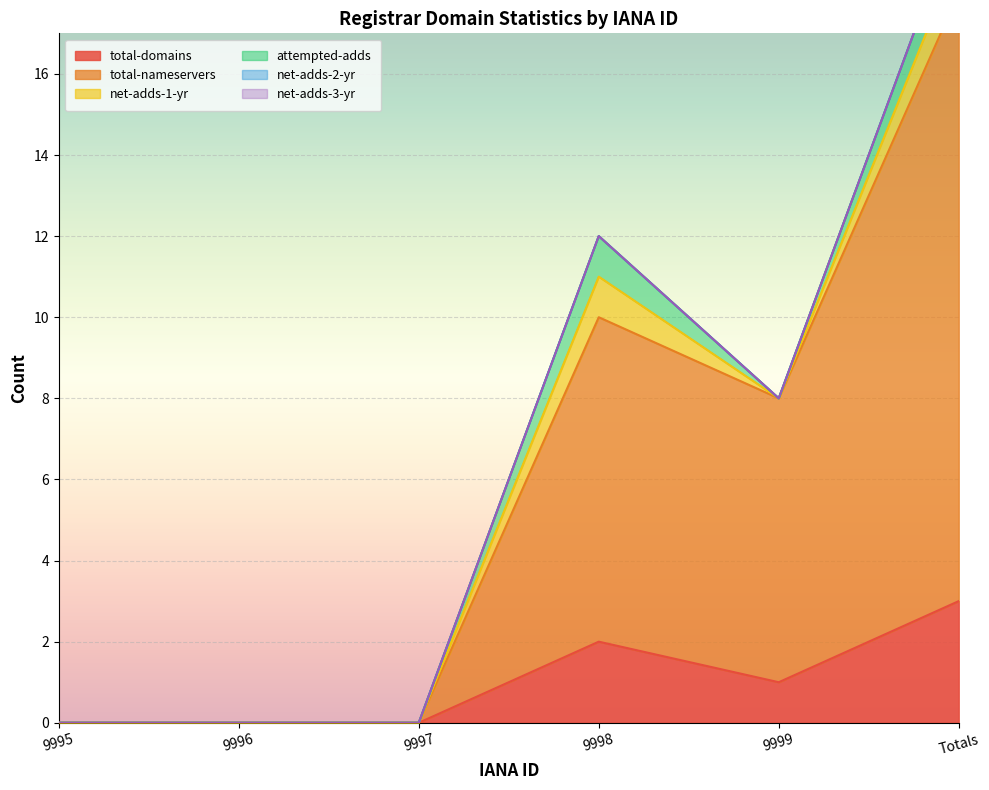

How many lines are shown in the chart?

6